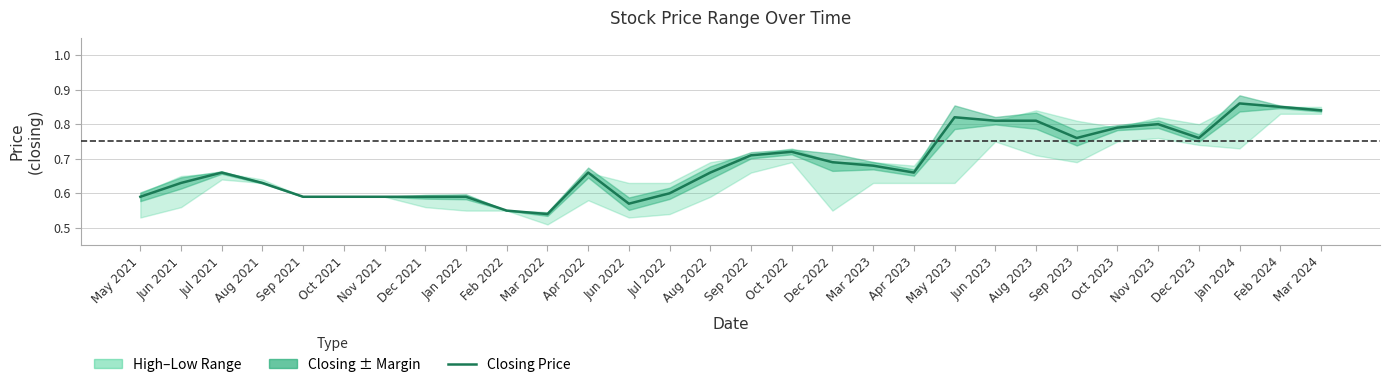

The value at Jun 2023 is 0.8. True or false?

True